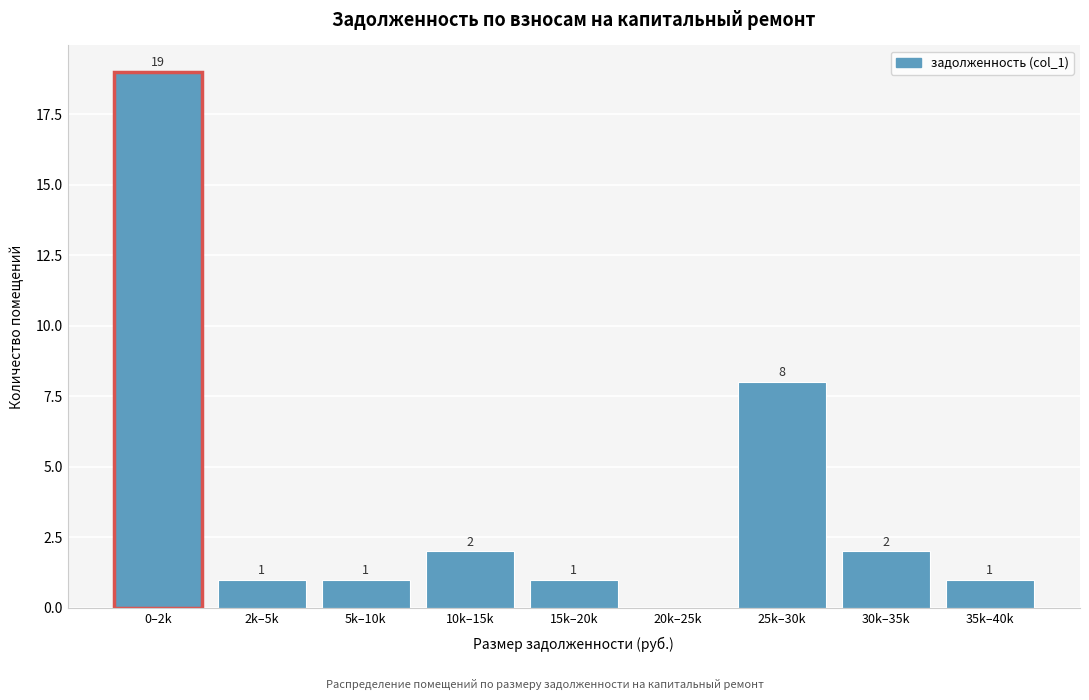

Reading right to left, list all the values displayed in this chart.

35k–40k=1	30k–35k=2	25k–30k=8	20k–25k=0	15k–20k=1	10k–15k=2	5k–10k=1	2k–5k=1	0–2k=19